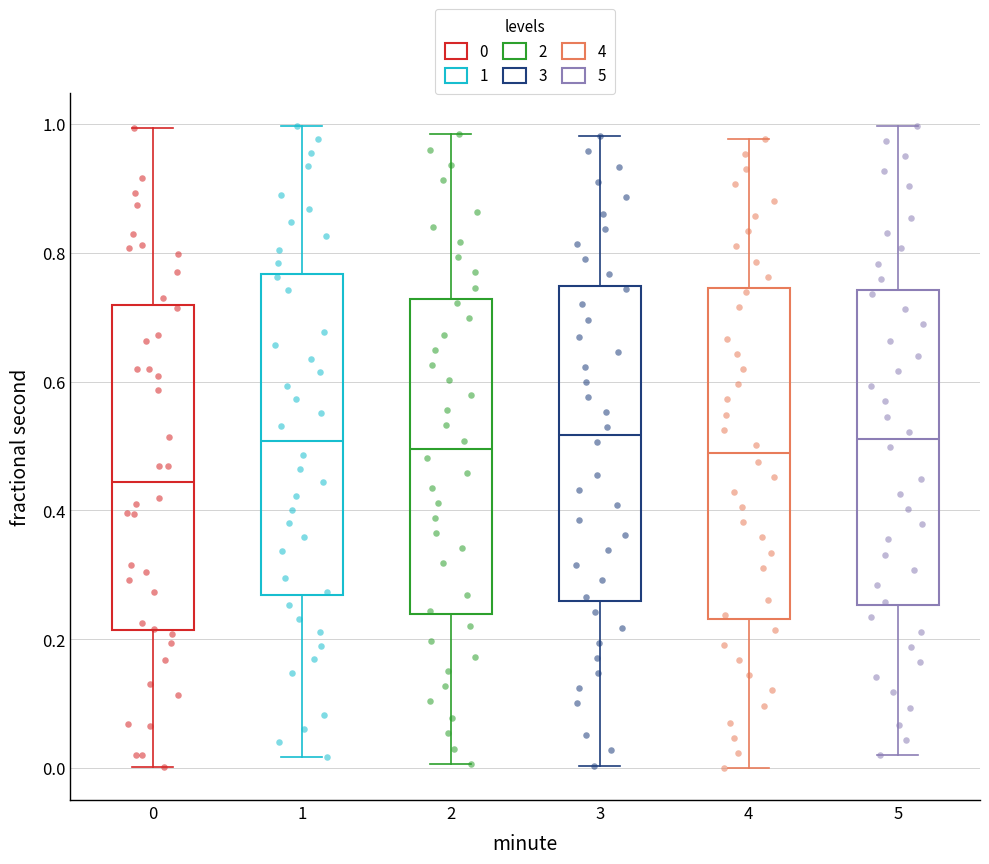

Where does the lower whisker of the box at x = 0 end on the y-axis? The values are not printed on the chart, so give them approximately, as read against the axis.

0.00